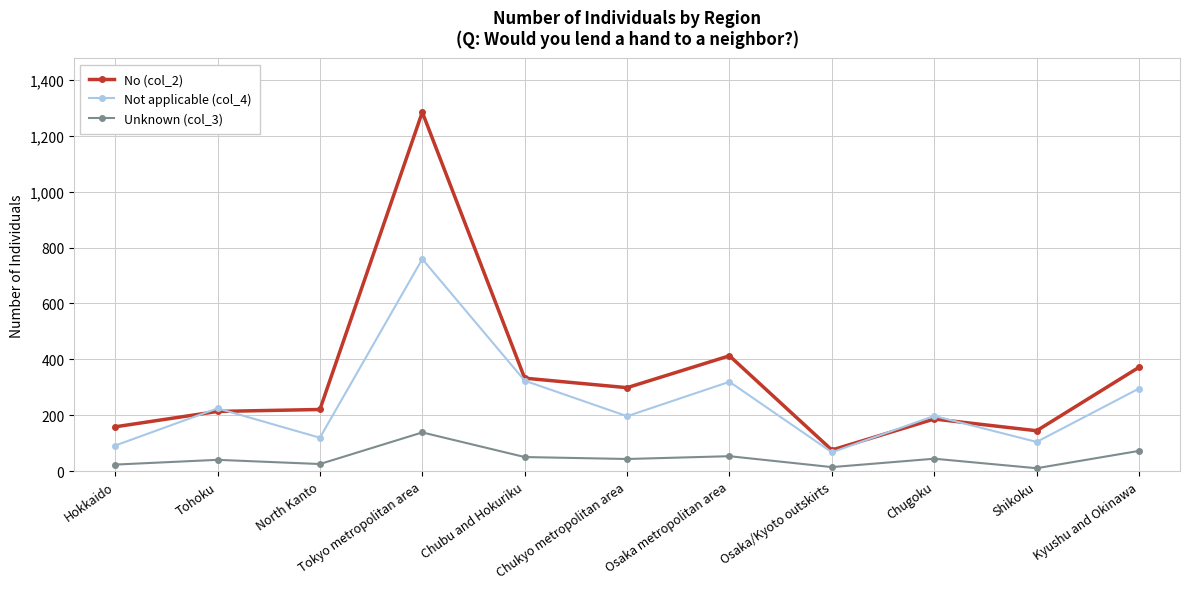

What is the label of the 4th point from the right?

Osaka/Kyoto outskirts